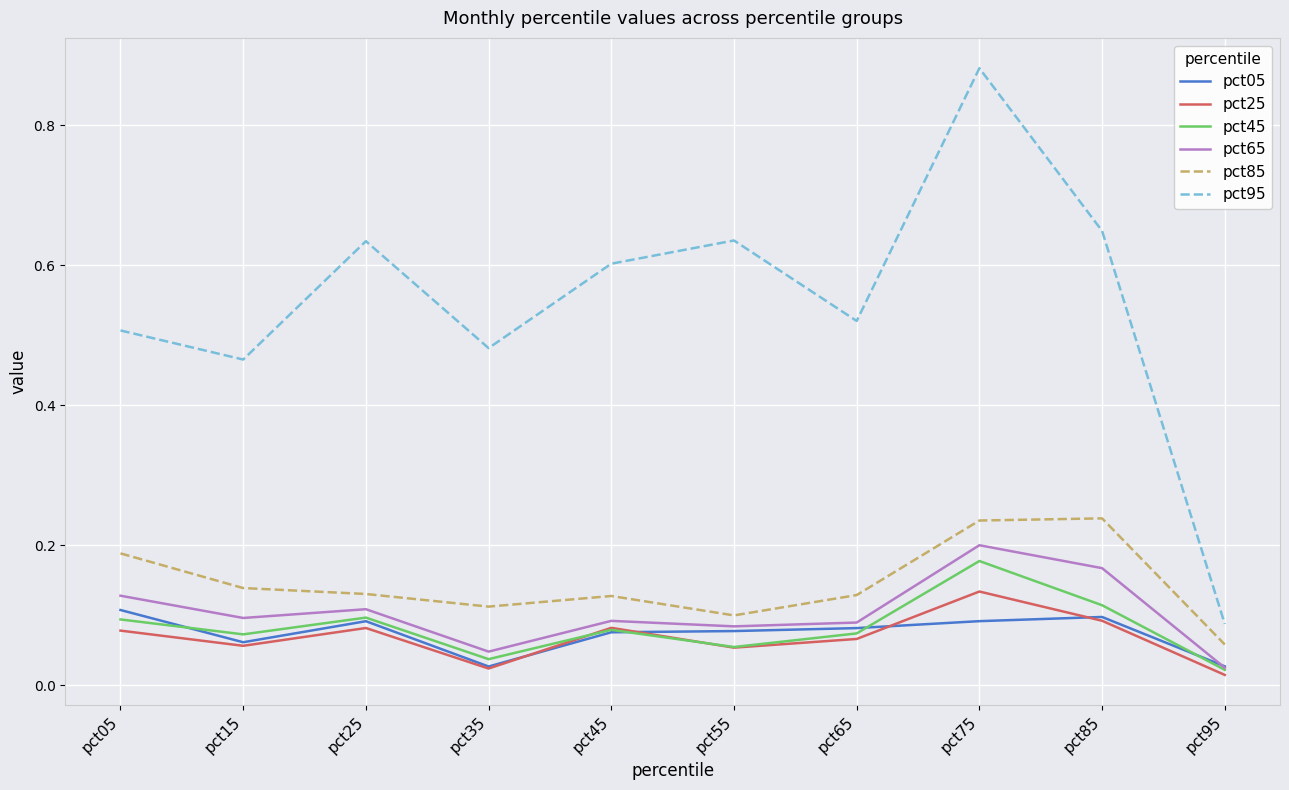

The value of pct85 at pct75 is 0.1. True or false?

False